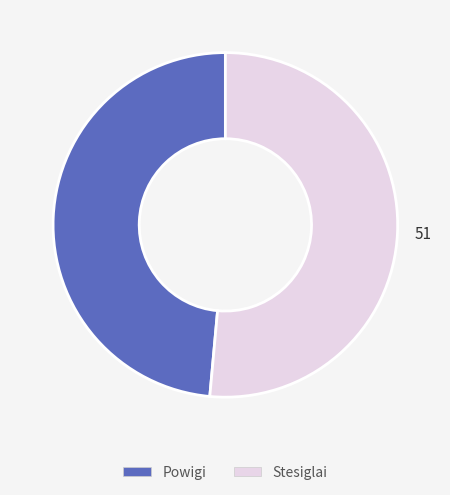

Between Powigi and Stesiglai, which is larger?

Stesiglai